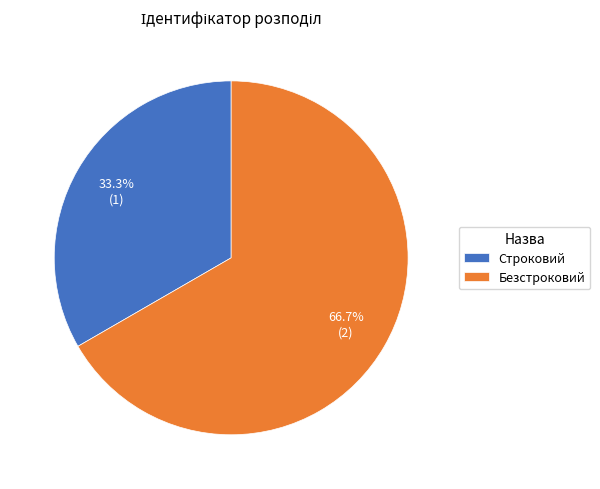

Approximately how many times larger is the value at Безстроковий compared to Строковий?

2.0